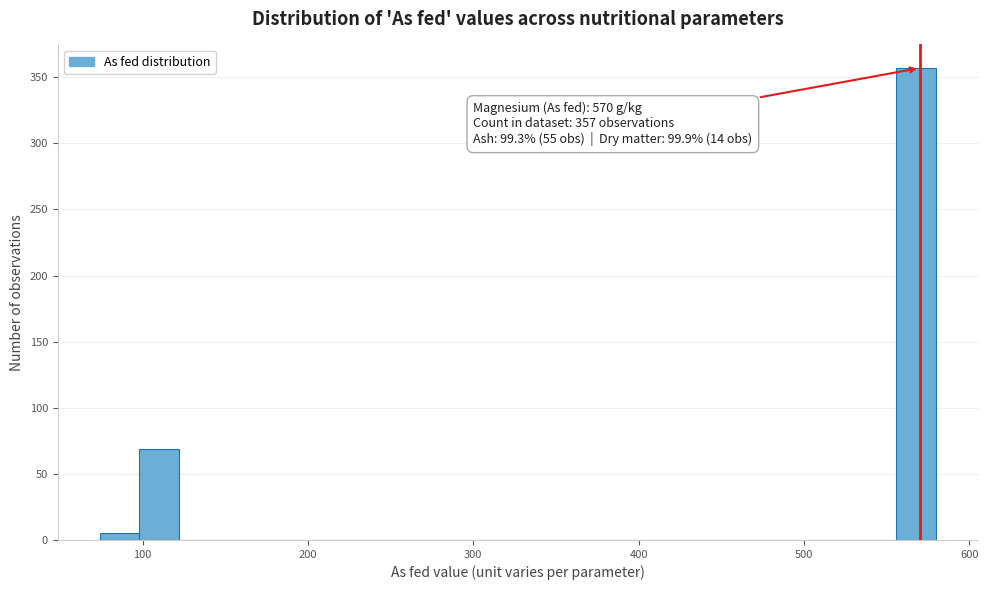

Around what value on the x-axis is the tallest bar? Give the approximate position of its centre, as read against the axis.

570